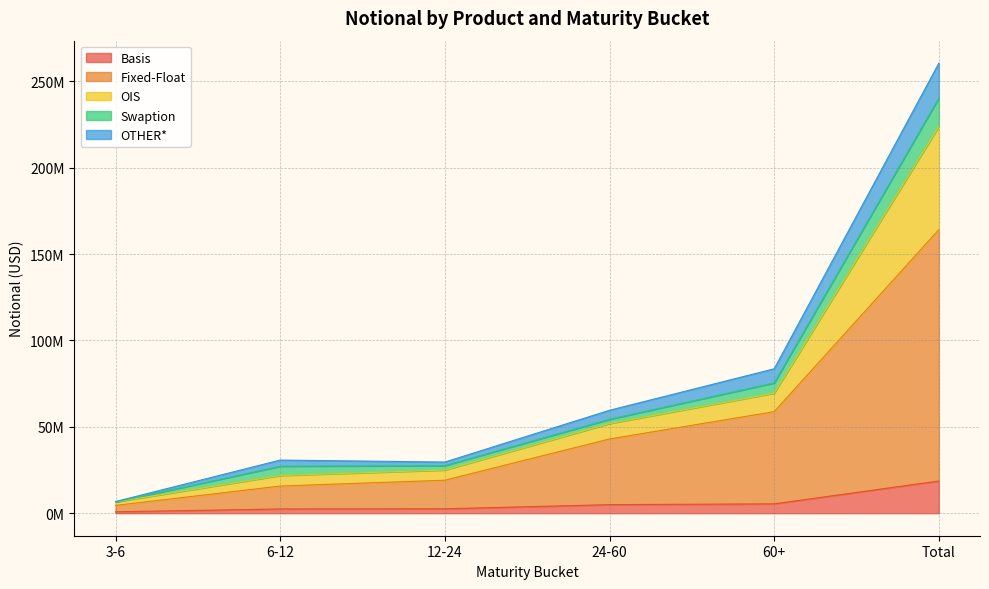

How many times do OTHER* and Swaption cross each other?

2